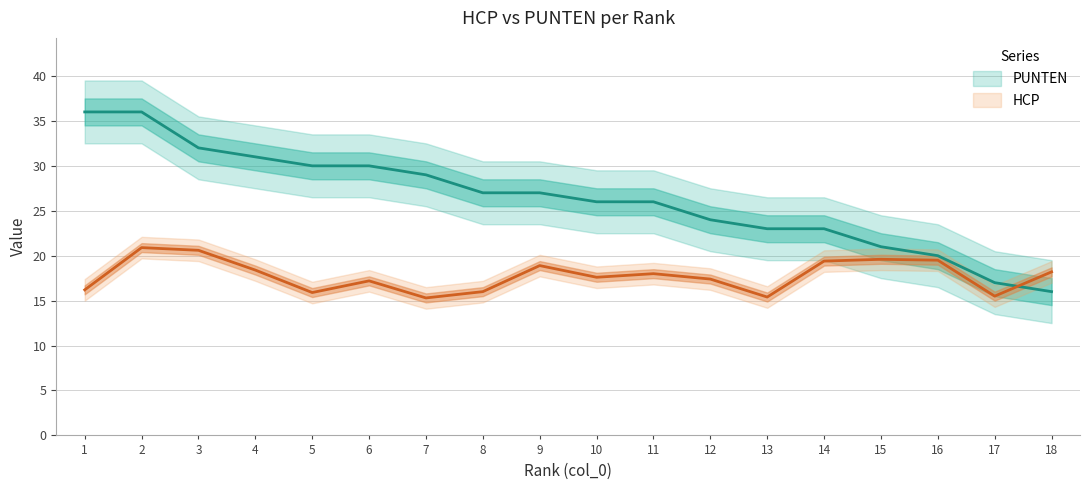

Reading right to left, what are all the values shown in this chart?

HCP: 18=18.2	17=15.5	16=19.5	15=19.6	14=19.4	13=15.4	12=17.4	11=18.0	10=17.6	9=18.9	8=16.0	7=15.3	6=17.2	5=15.9	4=18.4	3=20.6	2=20.9	1=16.2
PUNTEN: 18=16.0	17=17.0	16=20.0	15=21.0	14=23.0	13=23.0	12=24.0	11=26.0	10=26.0	9=27.0	8=27.0	7=29.0	6=30.0	5=30.0	4=31.0	3=32.0	2=36.0	1=36.0